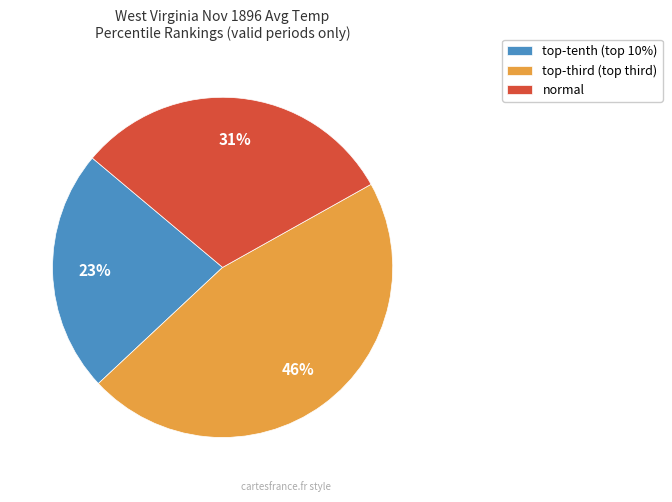

Count the number of slices in the pie.

3